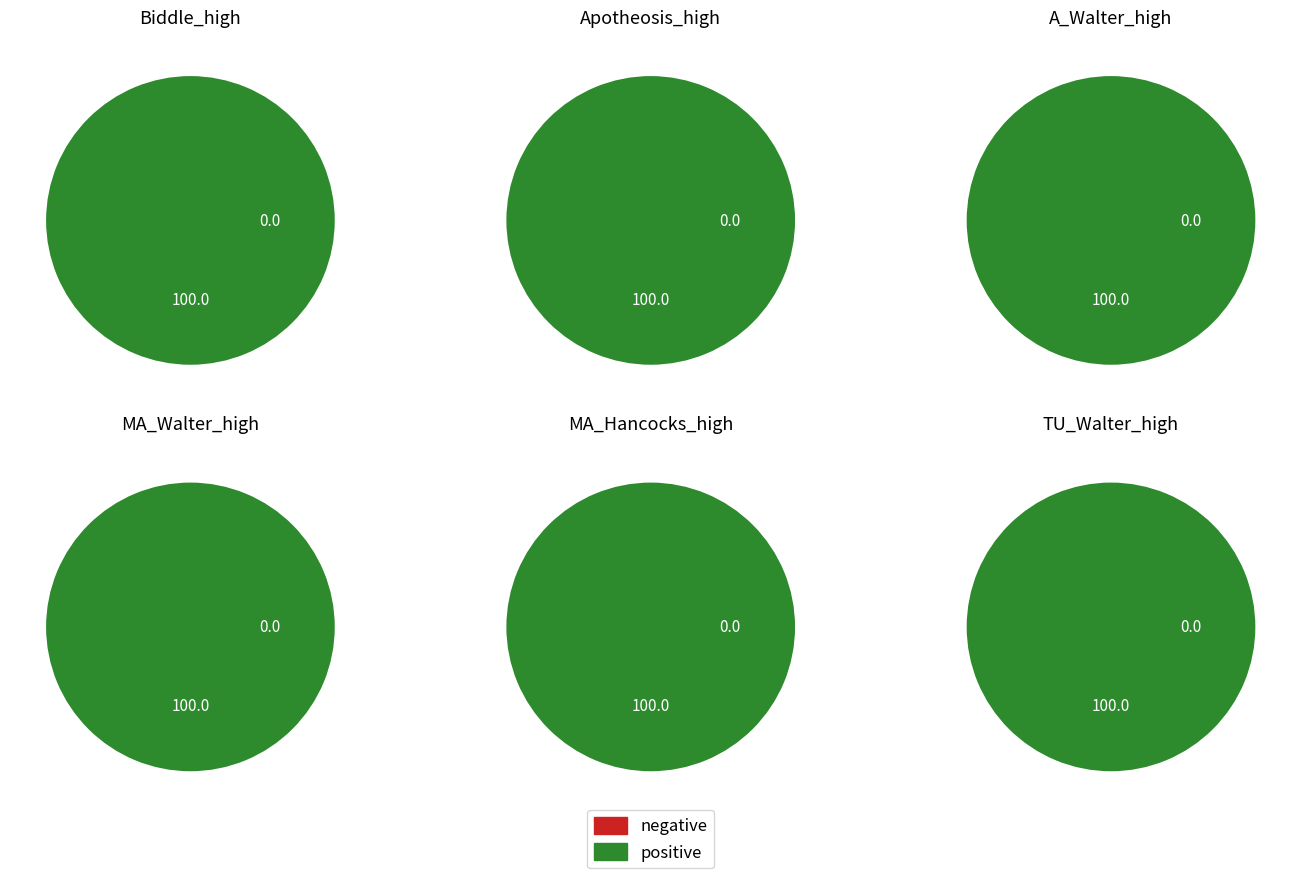

To the nearest percent, what percentage of the pie is Walter, Mary Ann Elizabeth (1806-1847)?

16%